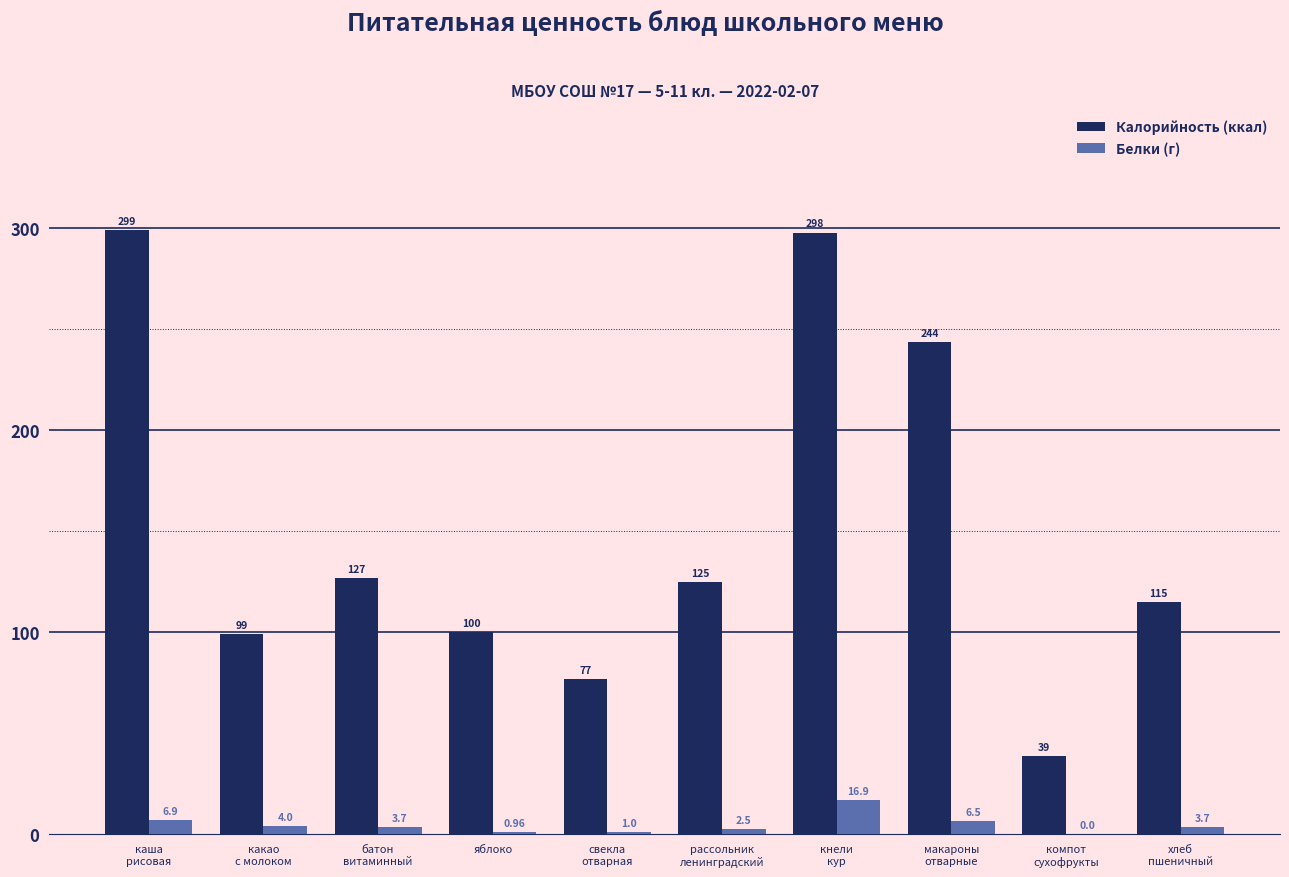

Does the chart contain stacked bars?

No